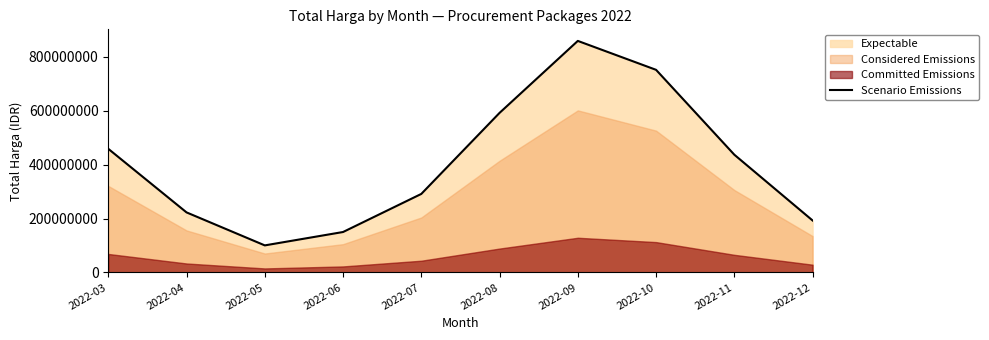

The value at 2022-07 is 178502119.8. True or false?

False